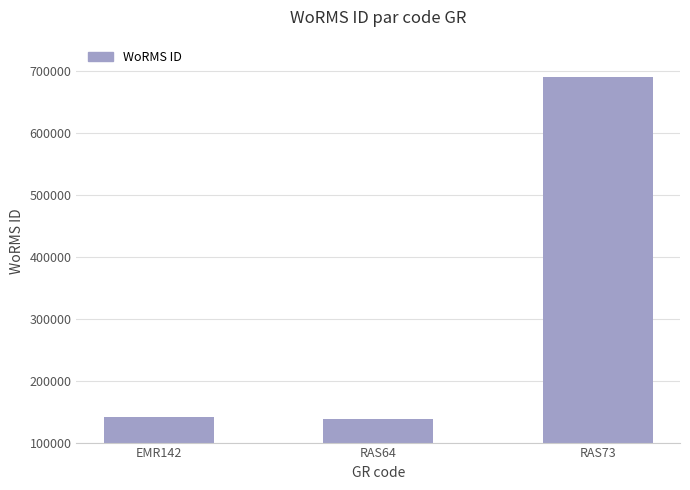

What position from the left is RAS64?

2